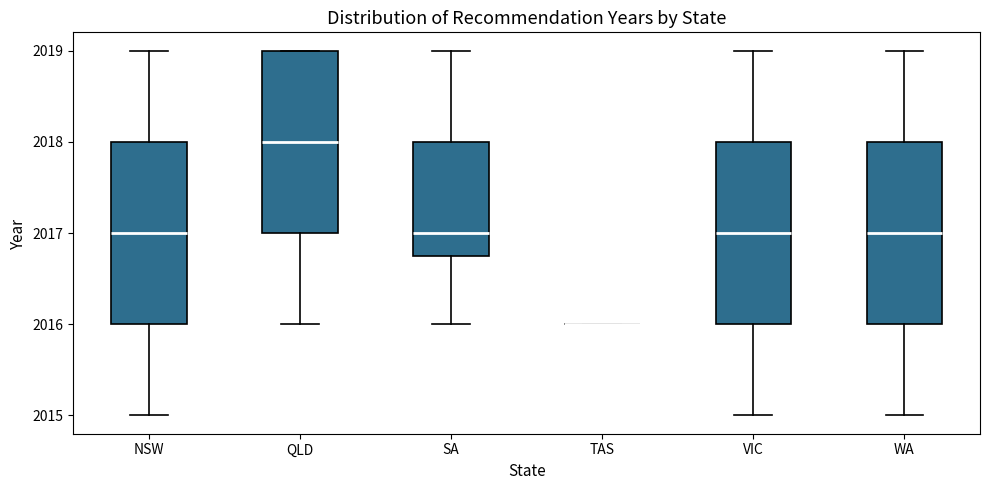

Reading left to right, read every box against the y-axis: the position of its median line, the range the box covers, and the ends of its whiskers. The values are not printed on the chart, so give them approximately, as read against the axis.

NSW: median 2017.0, box 2016.0 to 2018.0, whiskers 2015.0 to 2019.0
QLD: median 2018.0, box 2017.0 to 2019.0, whiskers 2016.0 to 2019.0
SA: median 2017.0, box 2016.8 to 2018.0, whiskers 2016.0 to 2019.0
TAS: box collapsed to a line at 2016.0, whiskers 2016.0 to 2016.0
VIC: median 2017.0, box 2016.0 to 2018.0, whiskers 2015.0 to 2019.0
WA: median 2017.0, box 2016.0 to 2018.0, whiskers 2015.0 to 2019.0